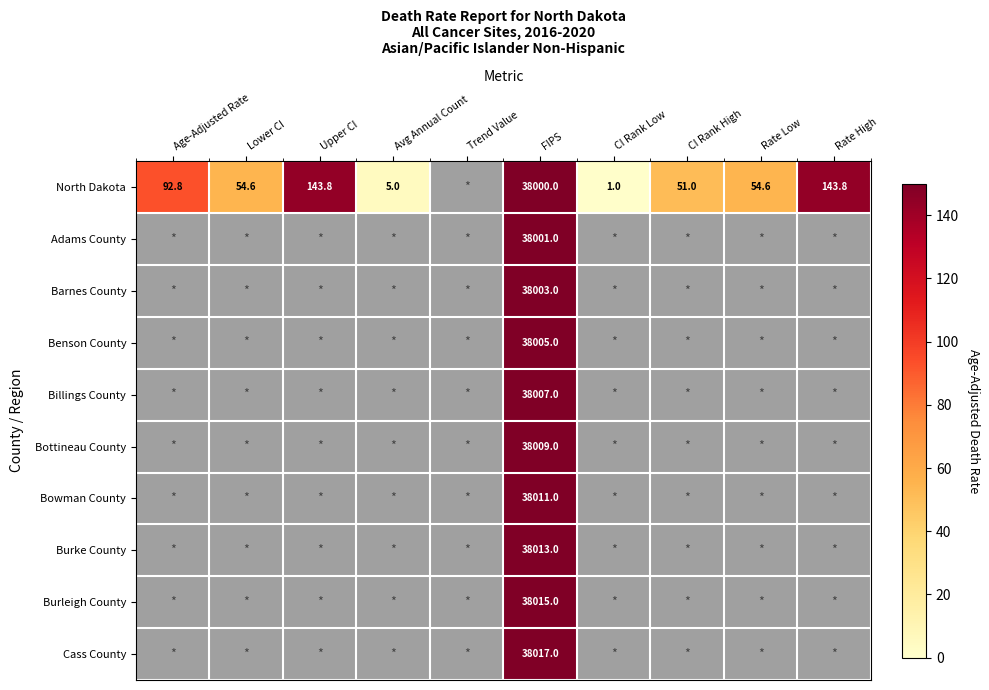

Rank the series at FIPS from highest to lowest value.

Cass County, Burleigh County, Burke County, Bowman County, Bottineau County, Billings County, Benson County, Barnes County, Adams County, North Dakota